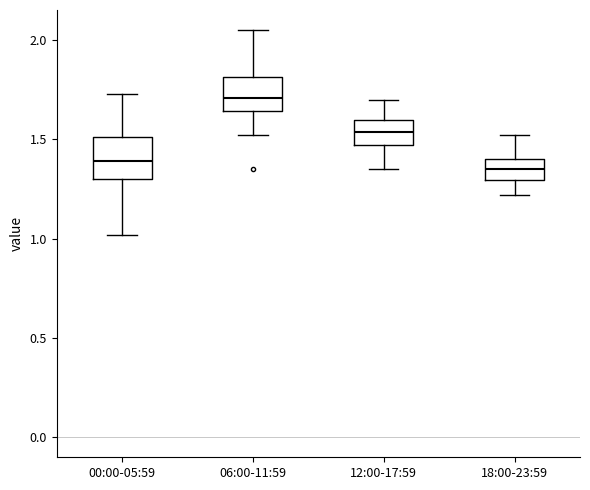

Which box's median line is the highest?

06:00-11:59